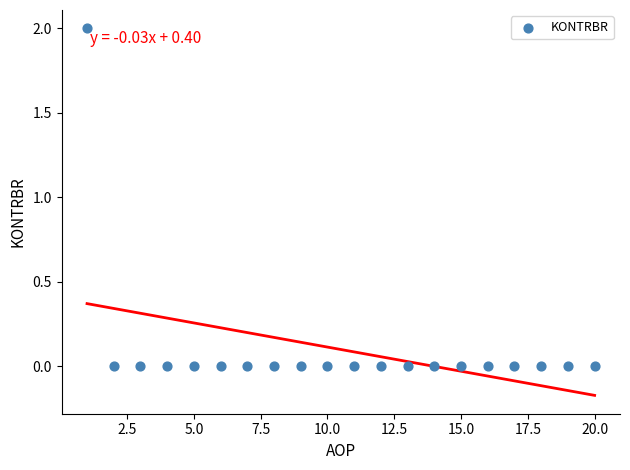

What is the range of X values (max minus min)?

19